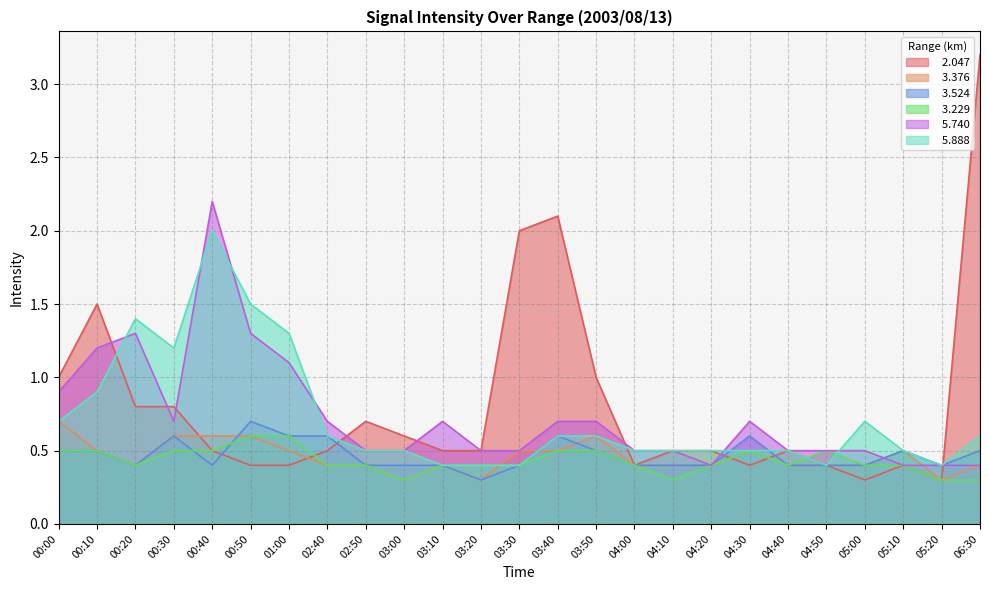

True or false:   2.047 and   5.888 intersect in this chart.

True